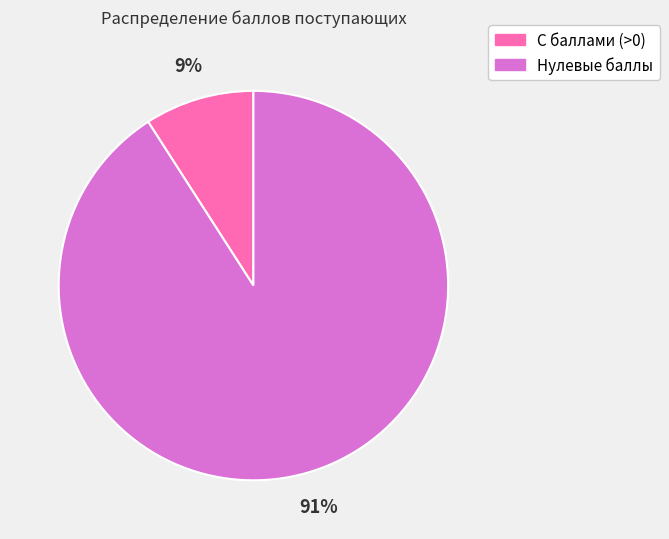

Is there a majority slice in this chart?

Yes